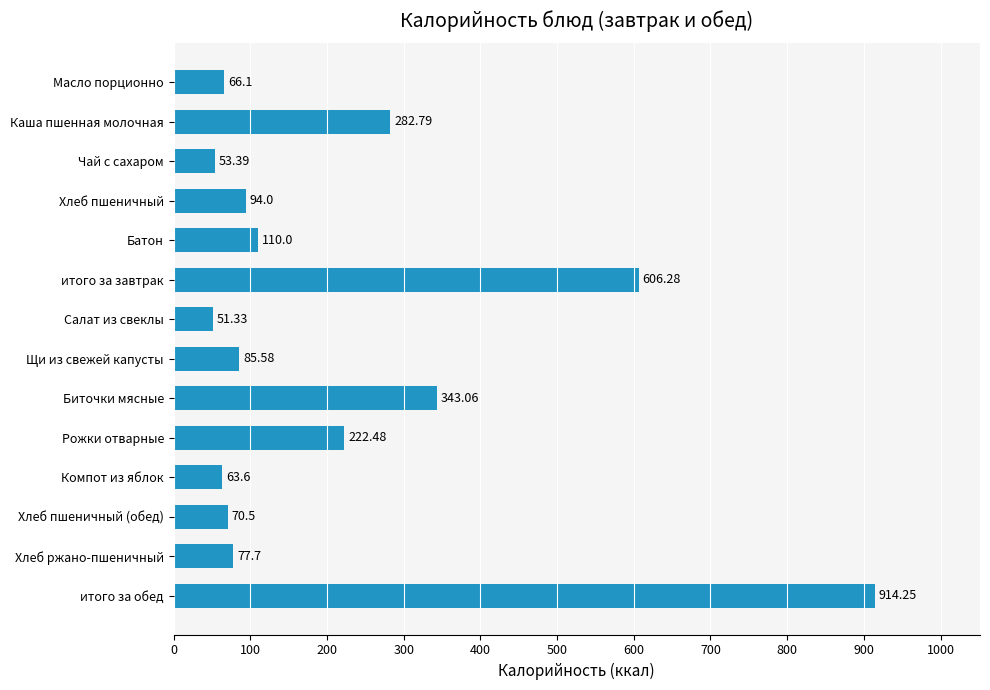

How many values are below 94?

7